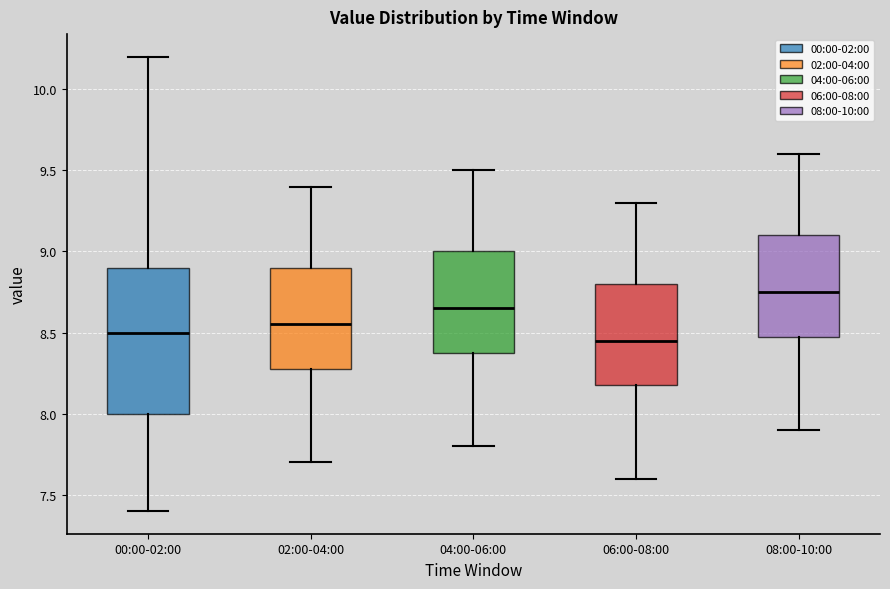

Which box's median line is the lowest?

06:00-08:00